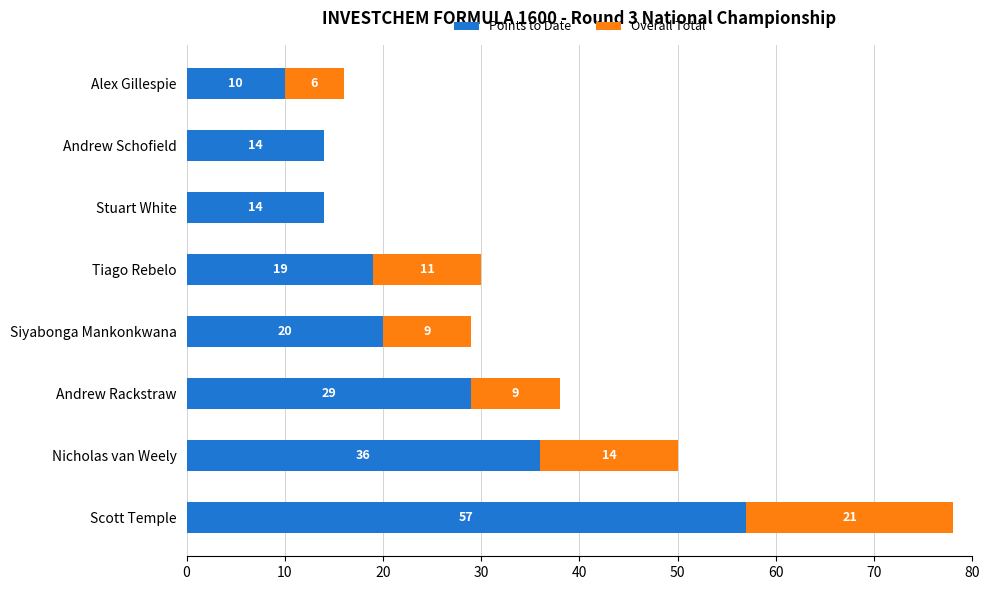

What are all the series names shown in the legend?

Points to Date, Overall Total